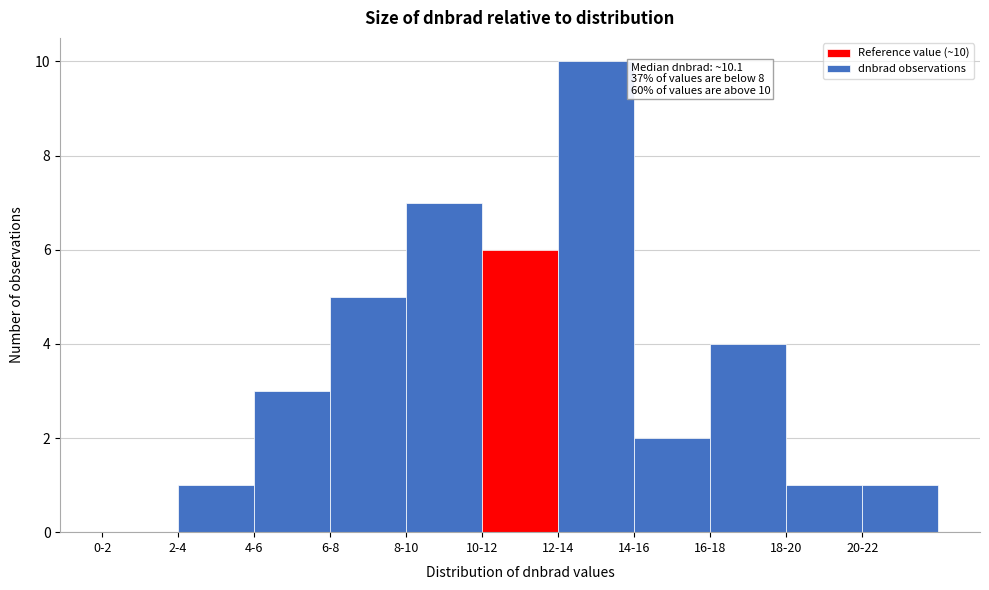

Reading left to right, list all the values displayed in this chart.

0-2=0	2-4=1	4-6=3	6-8=5	8-10=7	10-12=6	12-14=10	14-16=2	16-18=4	18-20=1	20-22=1